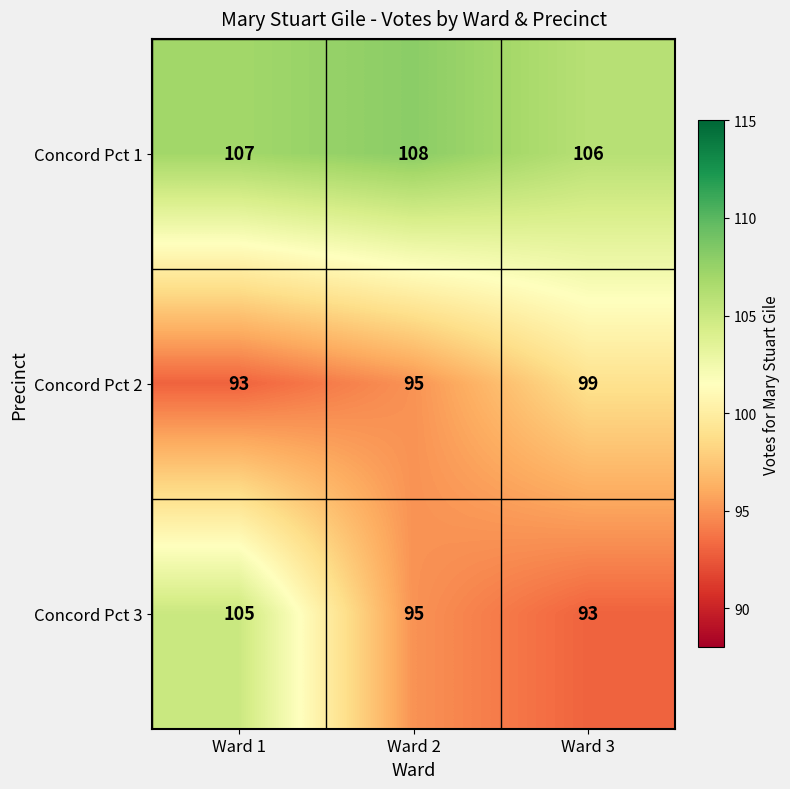

Is it true that Concord Pct 2 equals 147 at Ward 1?

False